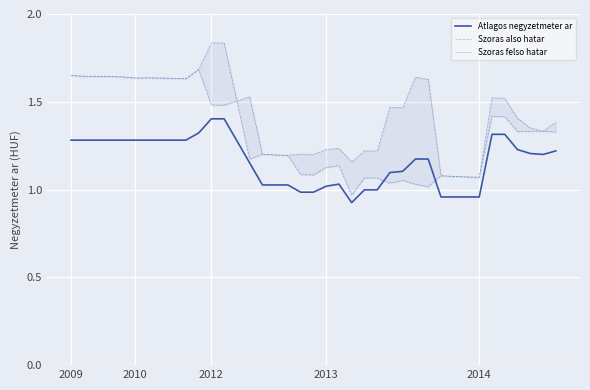

Where is Atlagos negyzetmeter ar nearest to the value 1?

23